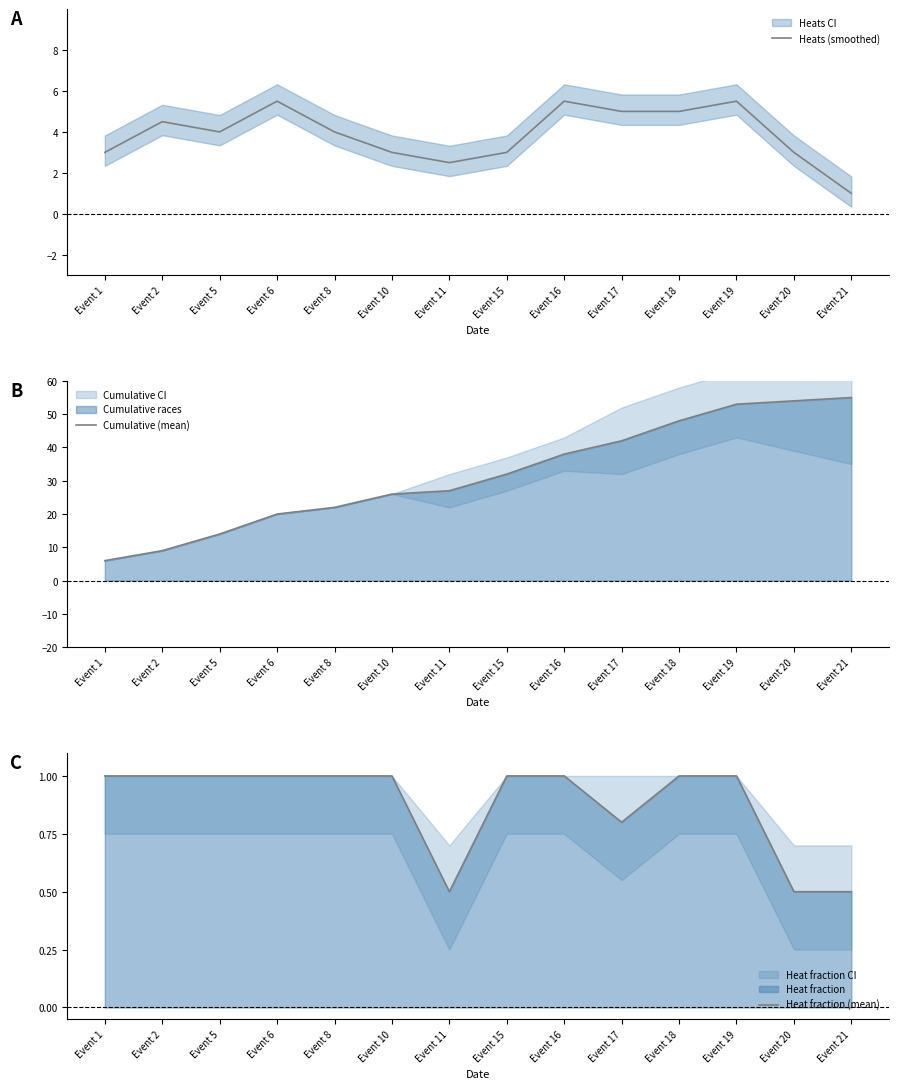

Rank the series at Event 8 from highest to lowest value.

Cumulative (mean), Heats (smoothed), Heat fraction (mean)